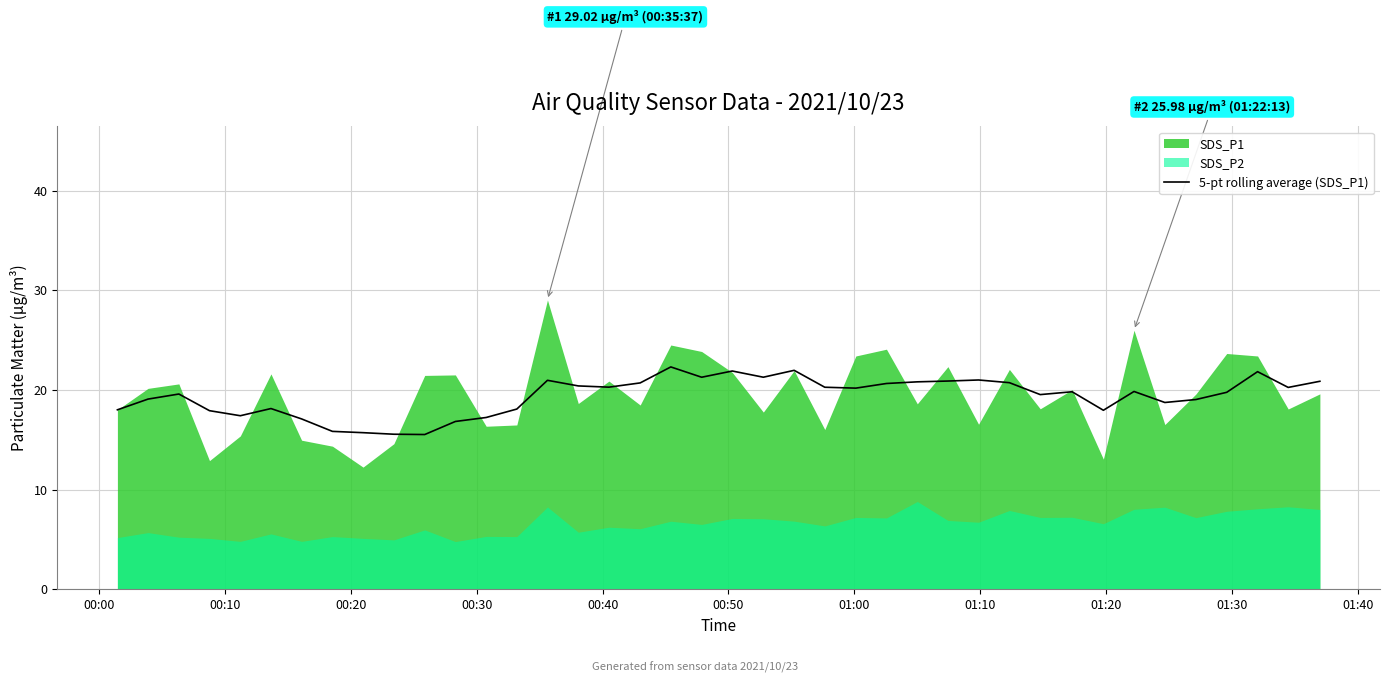

True or false: the data has more than 1 interior local peaks.

True